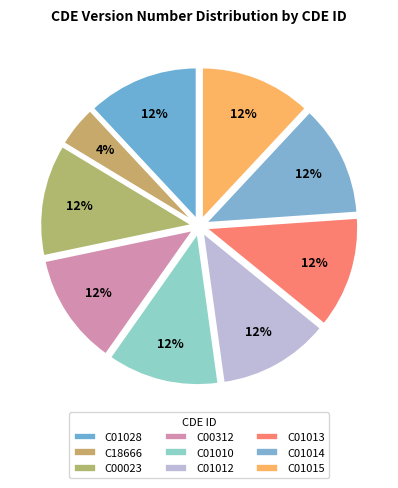

Which slice is the smallest?

C18666